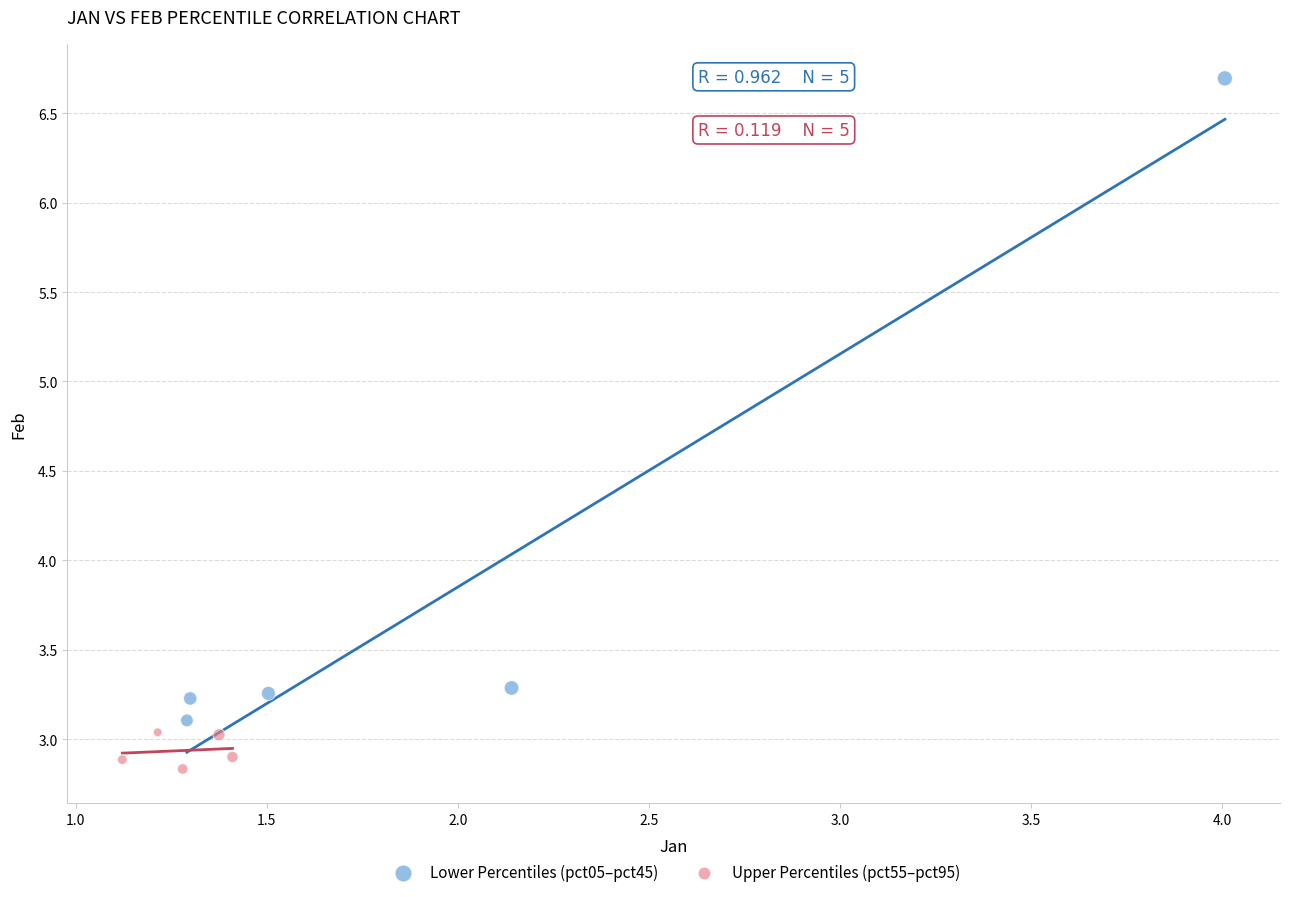

Which series contains the highest Y value?

Lower Percentiles (pct05–pct45)